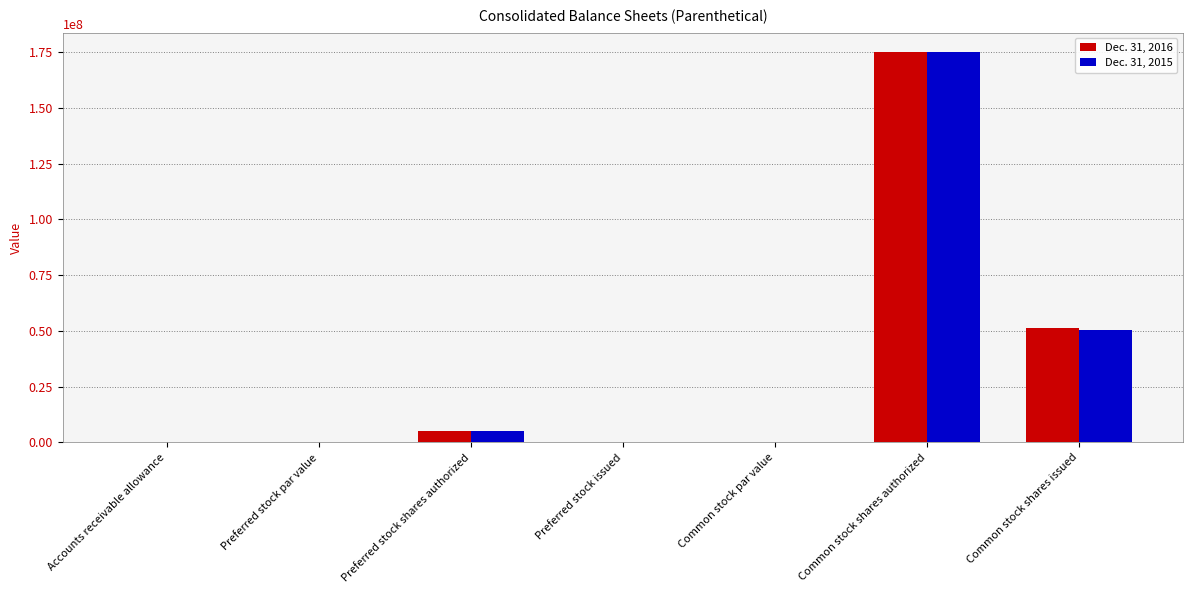

What is the maximum value shown in the chart?

175000000.0